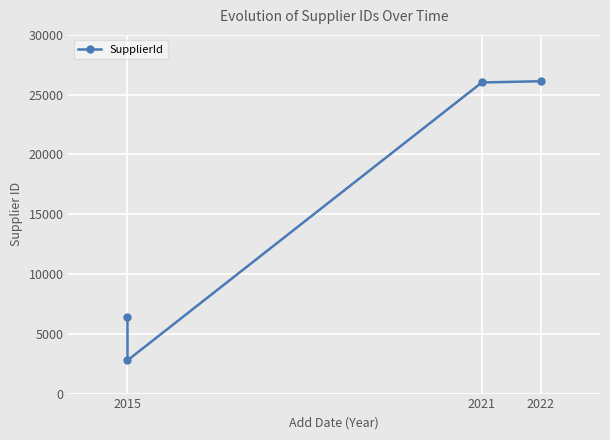

True or false: the data has more than 0 interior local peaks.

False